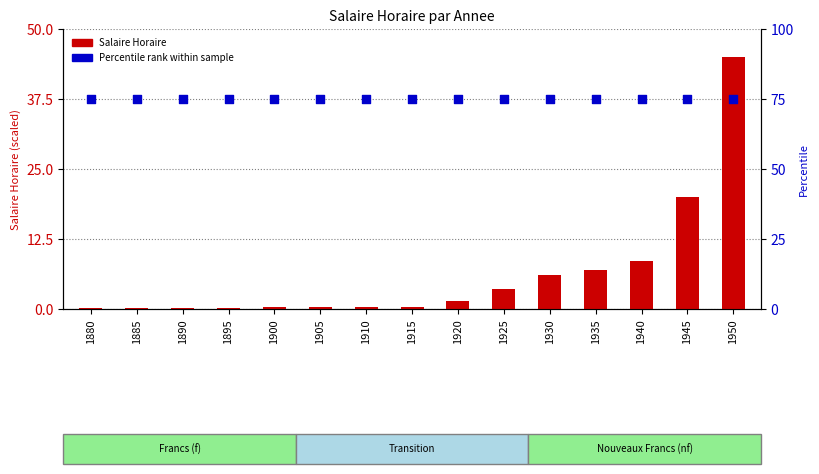

What are all the series names shown in the legend?

Salaire Horaire, Percentile rank within sample